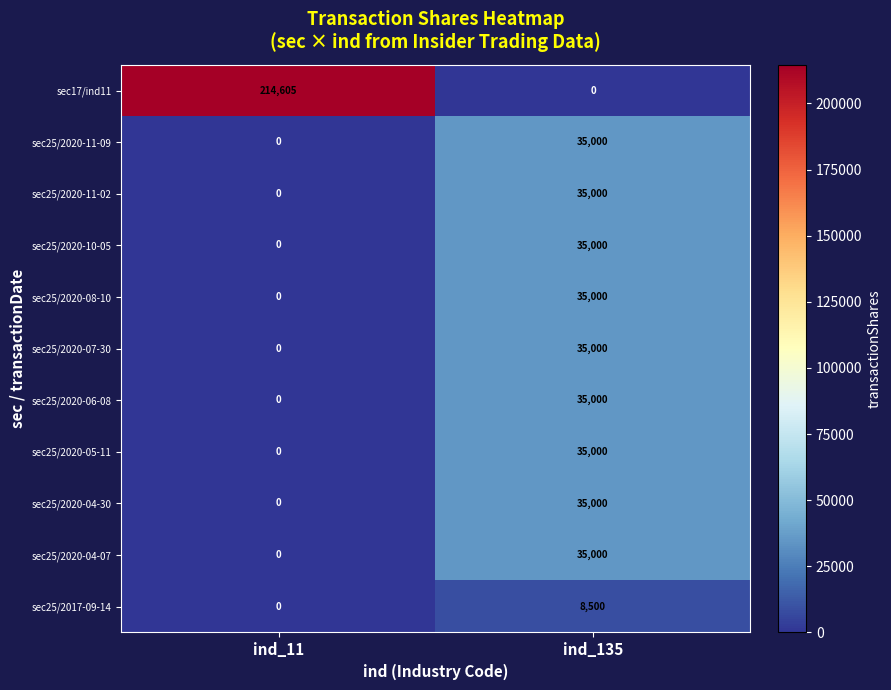

Read the sec25/2020-05-11 value at ind_135.

35000